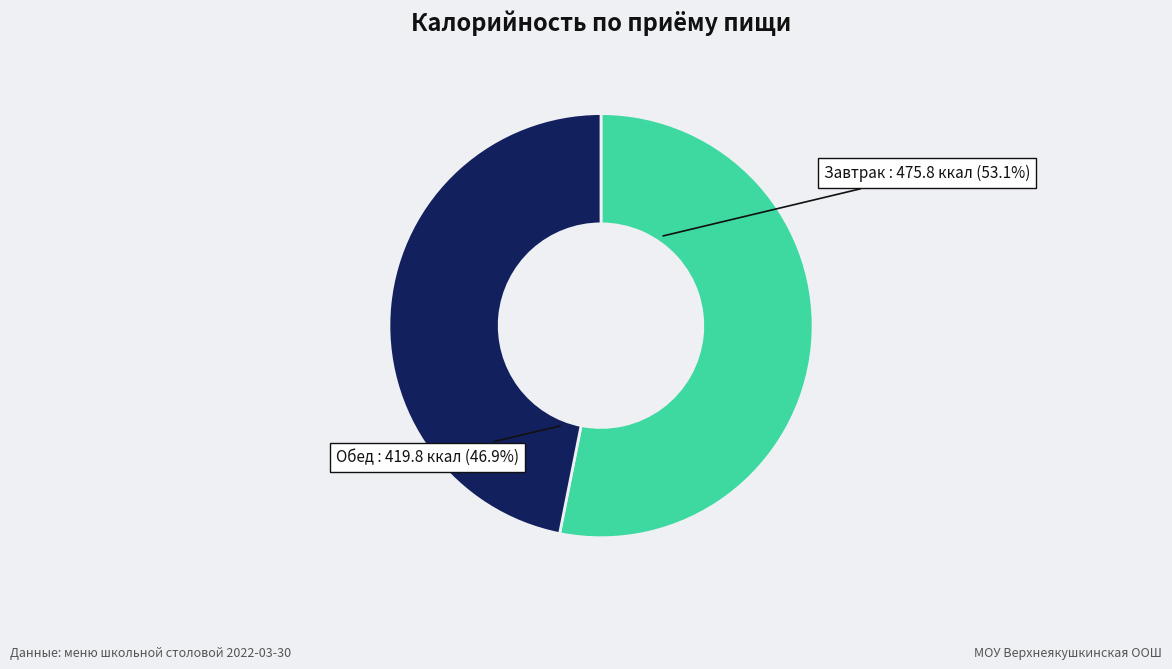

Rank the categories by value from highest to lowest.

Завтрак, Обед